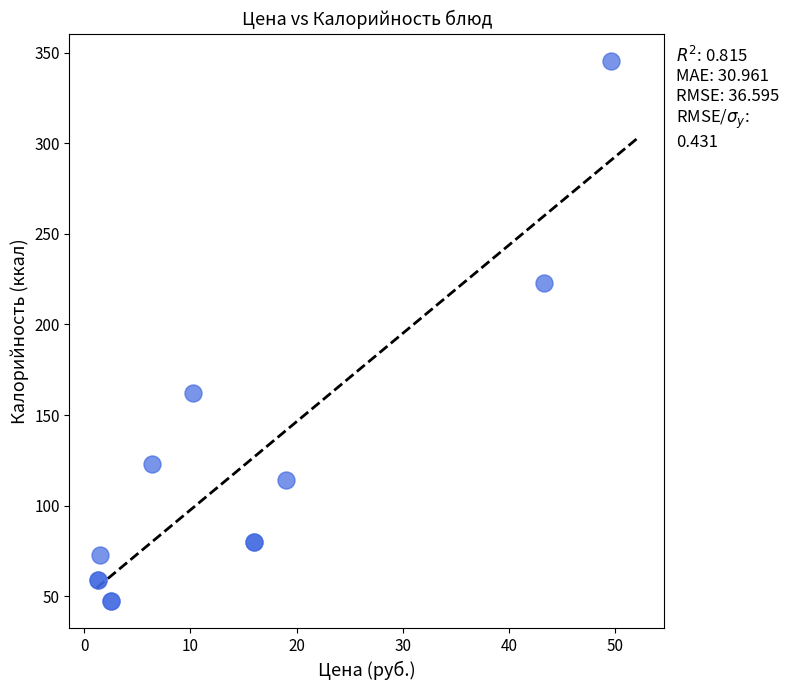

What Y value in the scatter plot is closest to 196?

222.8